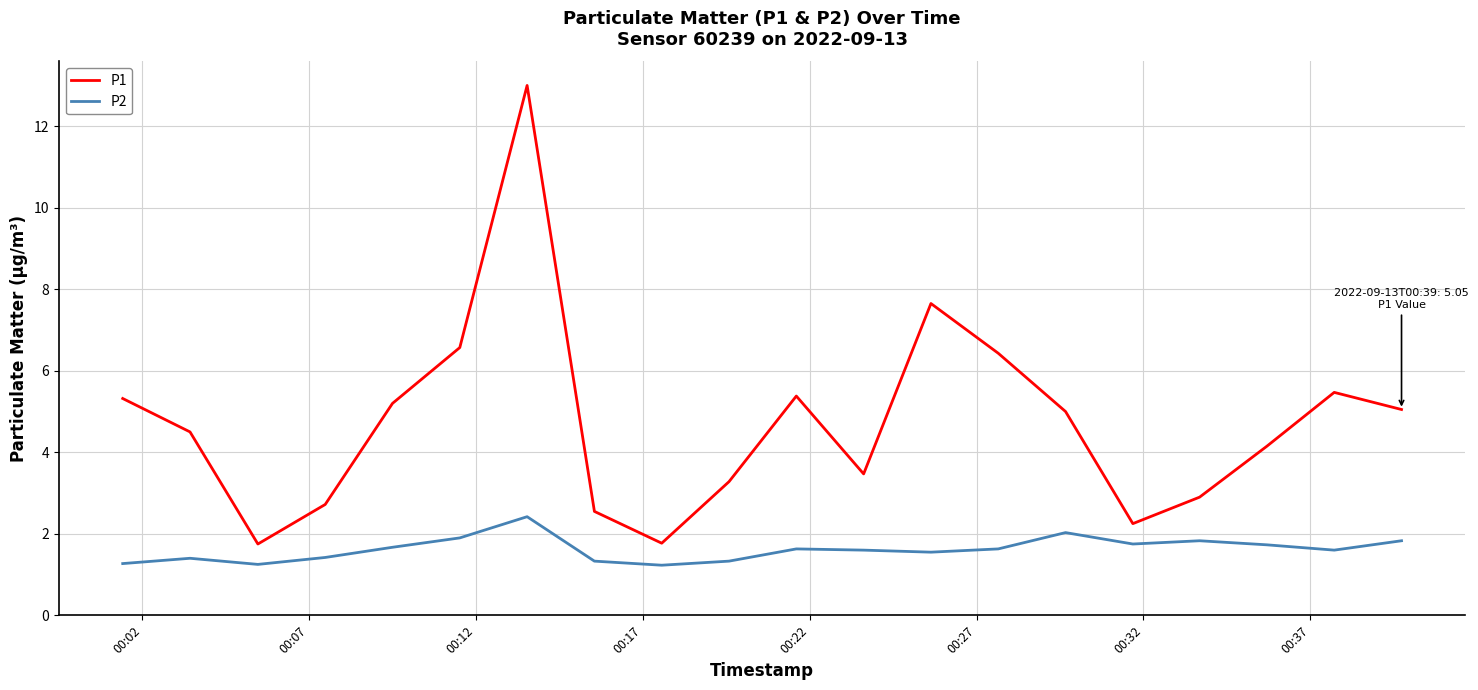

What is the maximum value shown in the chart?

13.0